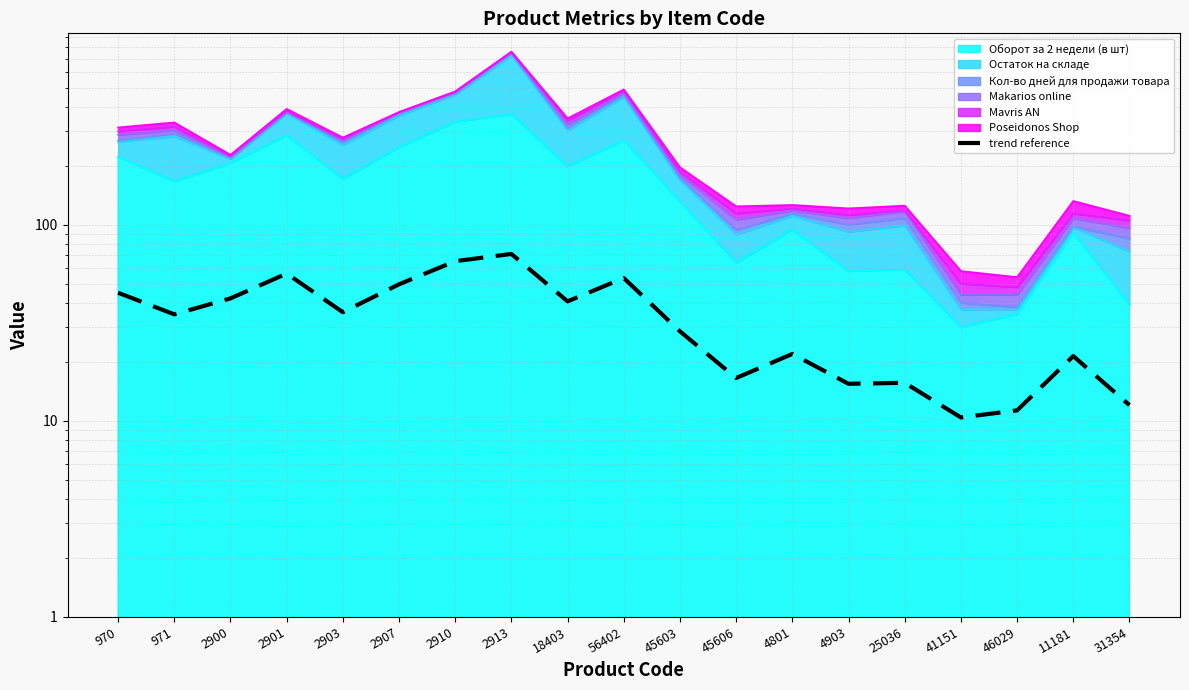

True or false: the data shows 25.1 at 25036.

False